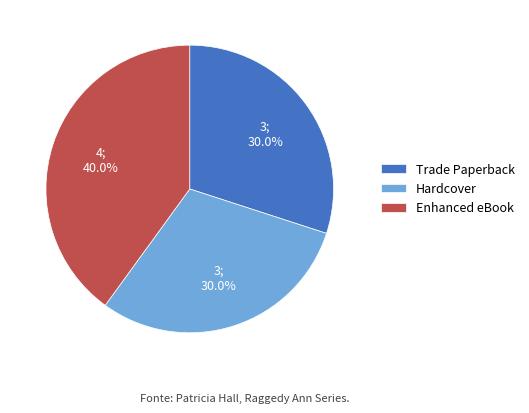

To the nearest percent, what is the difference between the largest and smallest slice percentages?

10%